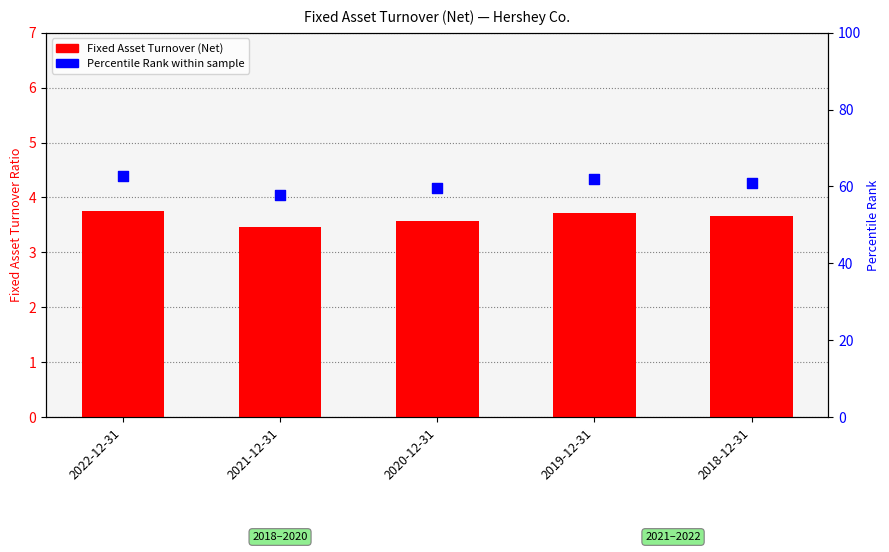

Which series has the widest spread of Y values?

Percentile Rank